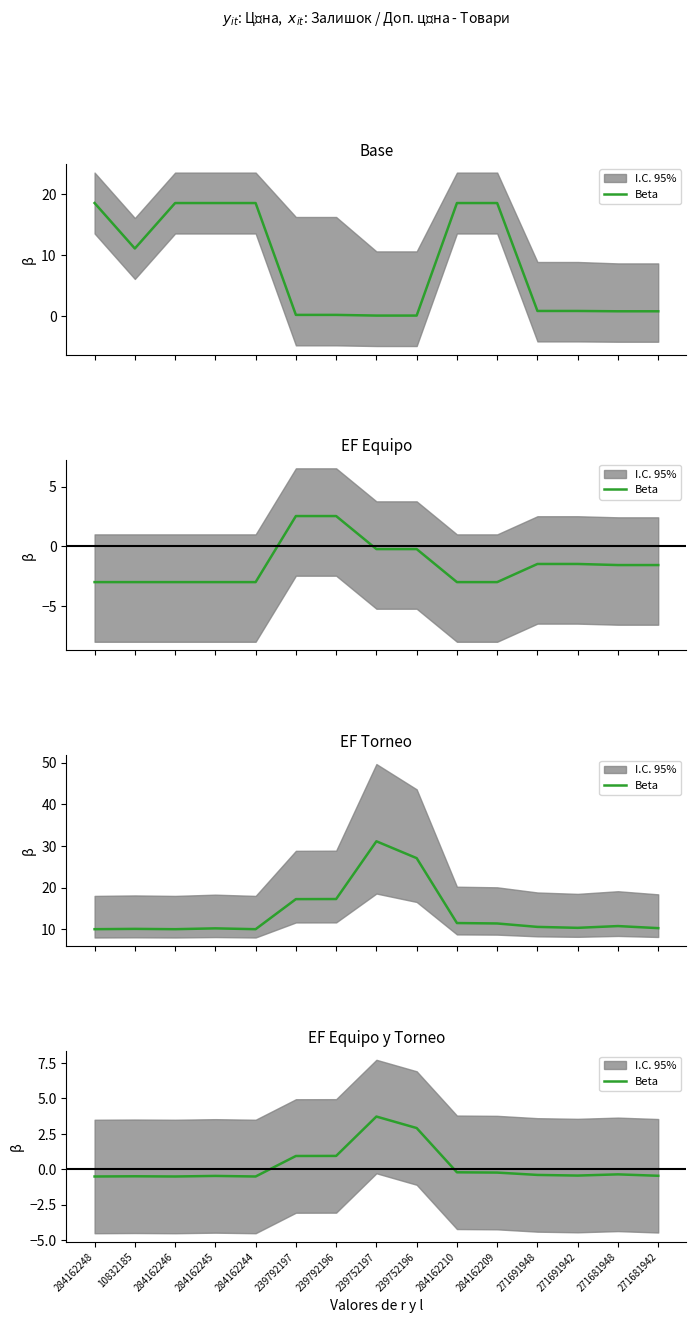

What is the sum of the values at 284162246 and 284162209?

-0.7